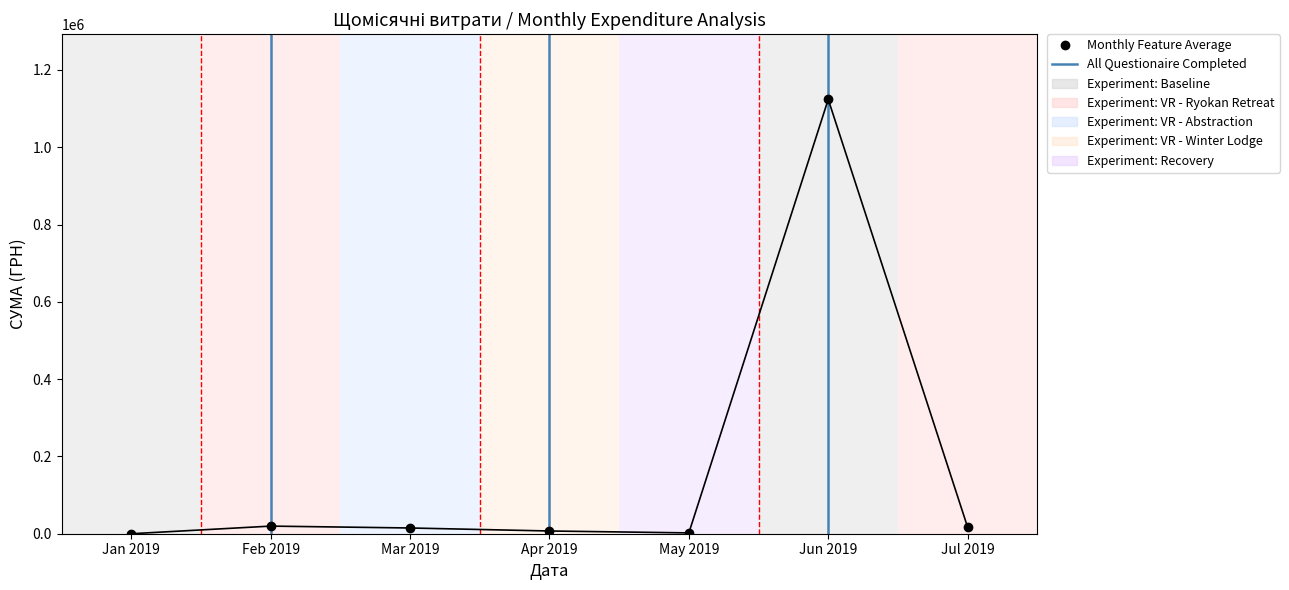

Count the number of categories in the chart.

7